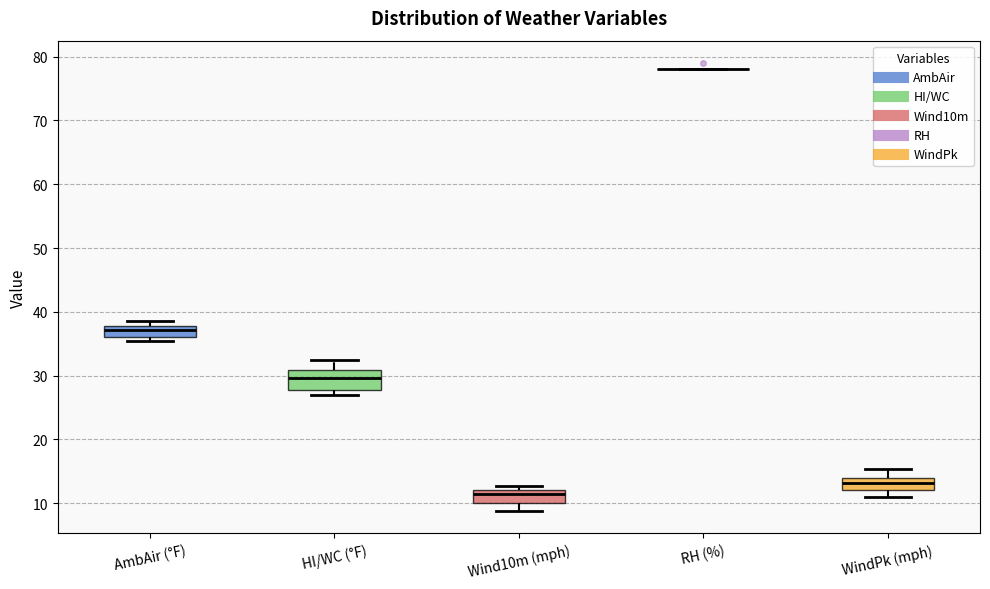

Reading left to right, transcribe this box plot: for each box, give where its median line is, the range the box spans, and where its two whiskers end, as read against the y-axis. The values are not printed on the chart, so give them approximately, as read against the axis.

AmbAir (°F): median 37, box 36 to 38, whiskers 35 to 39
HI/WC (°F): median 30, box 28 to 31, whiskers 27 to 32
Wind10m (mph): median 11, box 10 to 12, whiskers 9 to 13
RH (%): box collapsed to a line at 78, whiskers 78 to 78
WindPk (mph): median 13, box 12 to 14, whiskers 11 to 15